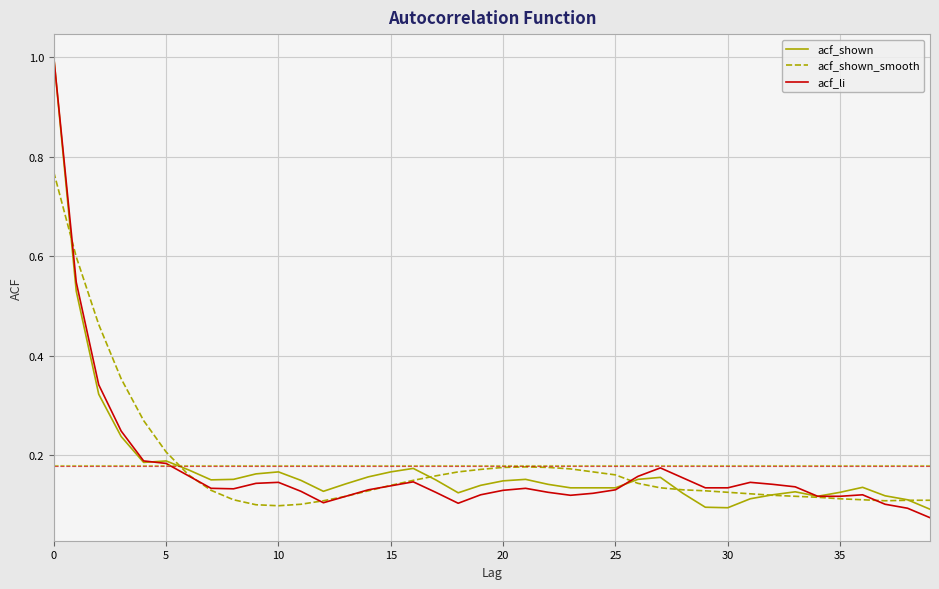

True or false: acf_shown and acf_shown_smooth intersect in this chart.

True